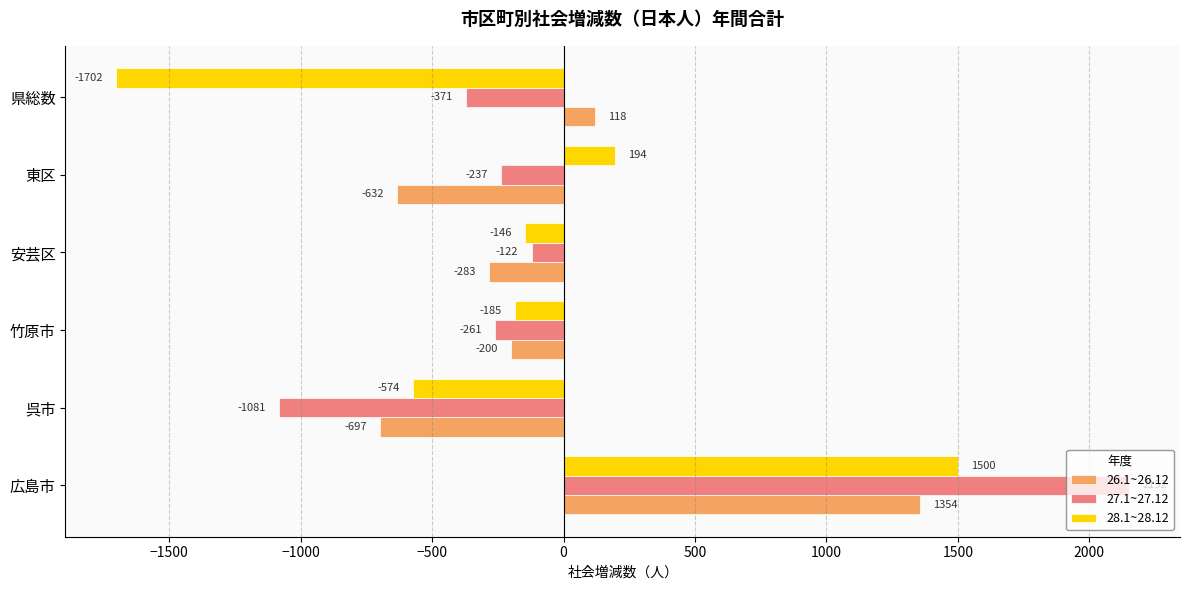

At which label does 27.1~27.12 reach its minimum?

呉市